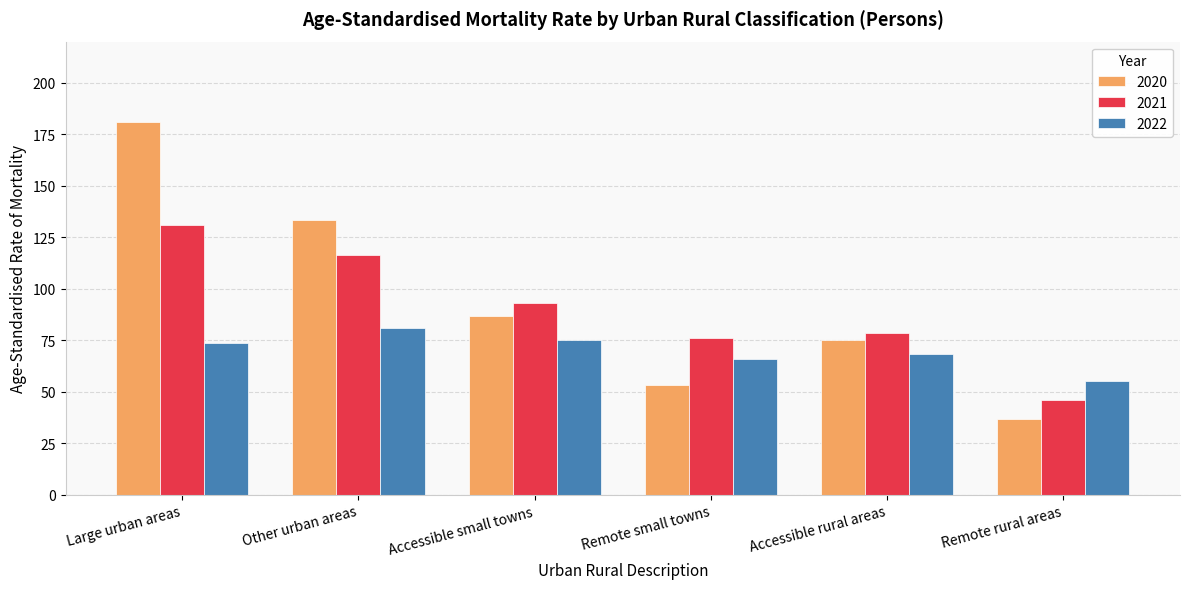

Which category has the lowest value in the 2021 series?

Remote rural areas